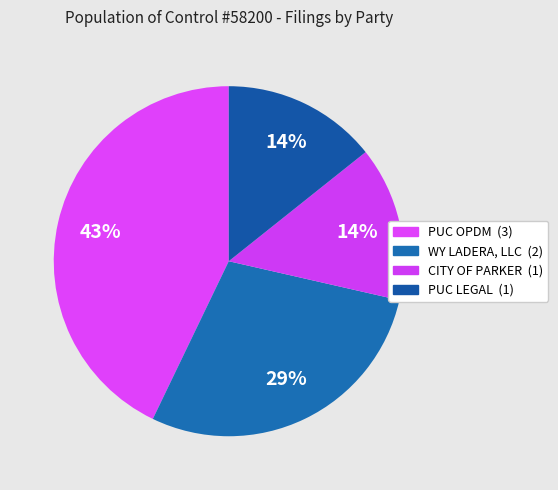

How many segments does this pie chart have?

4